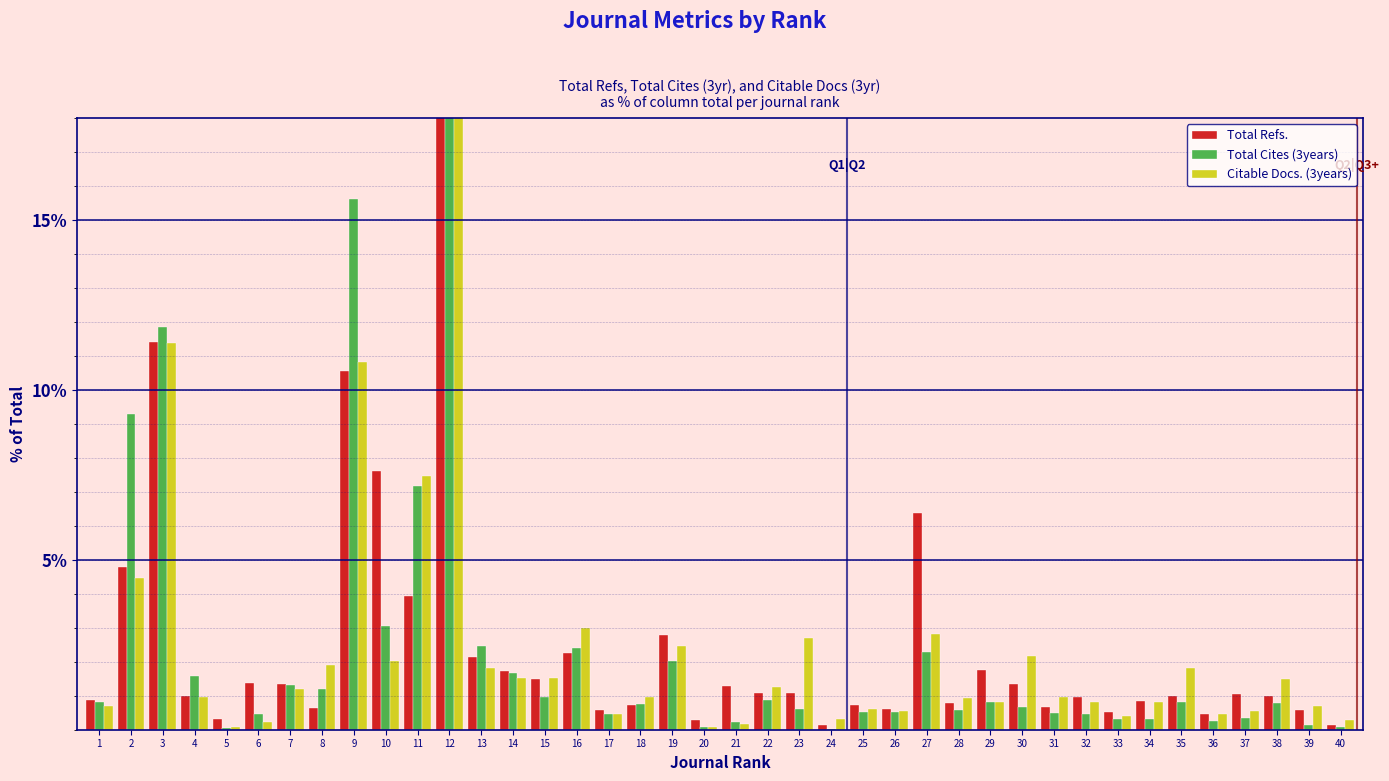

What are all the series names shown in the legend?

Total Refs., Total Cites (3years), Citable Docs. (3years)